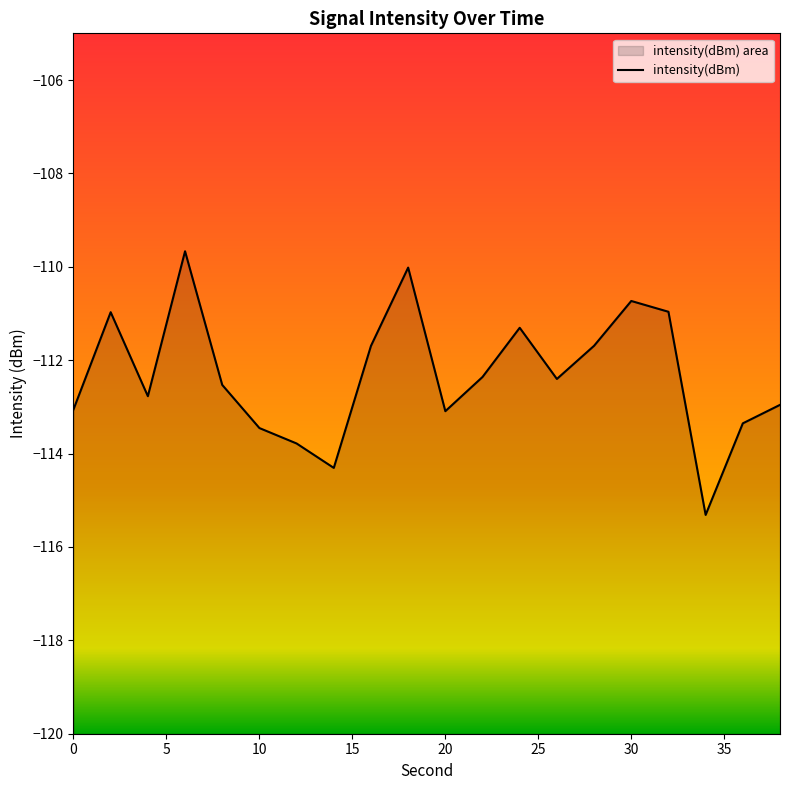

What is the greatest value displayed?

-109.7